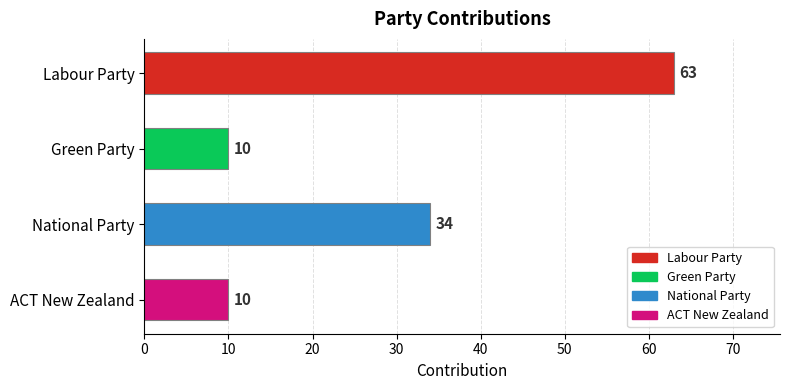

What is the ratio of the value at National Party to the value at Labour Party?

0.5